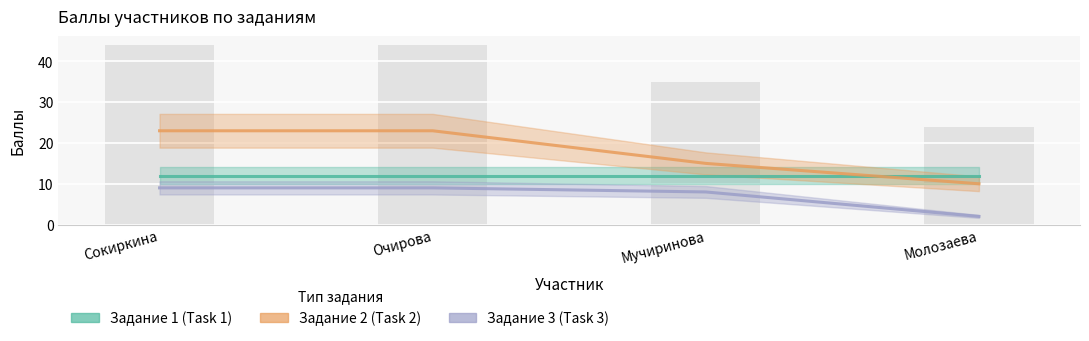

Is it true that Задание 3 (Task 3) equals 13 at Очирова?

False